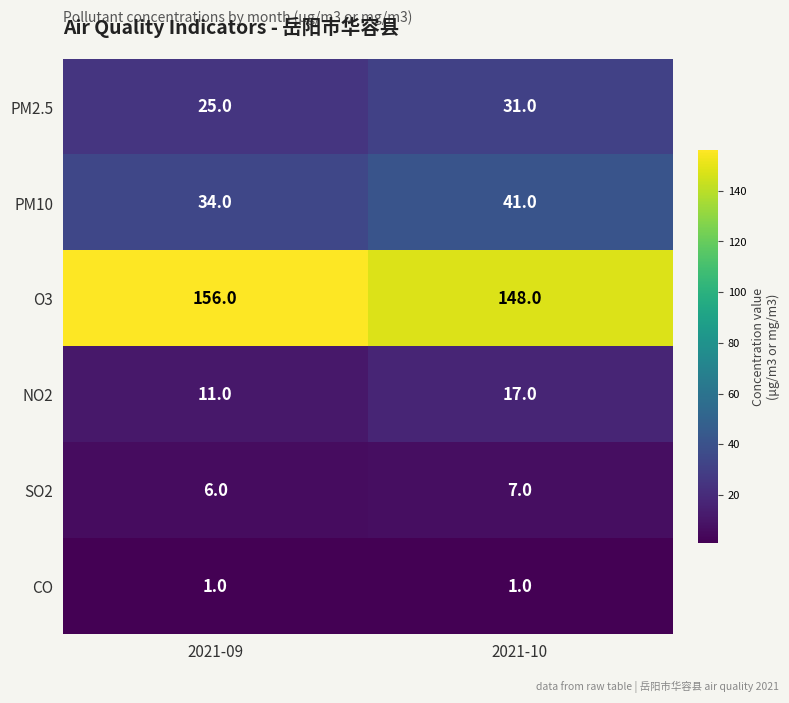

Which category has the highest value across all series?

2021-09